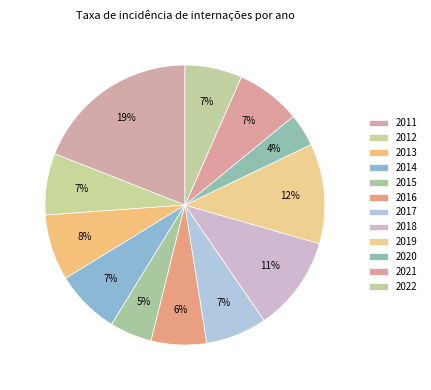

Is it true that 2015 is 1% of the pie?

False